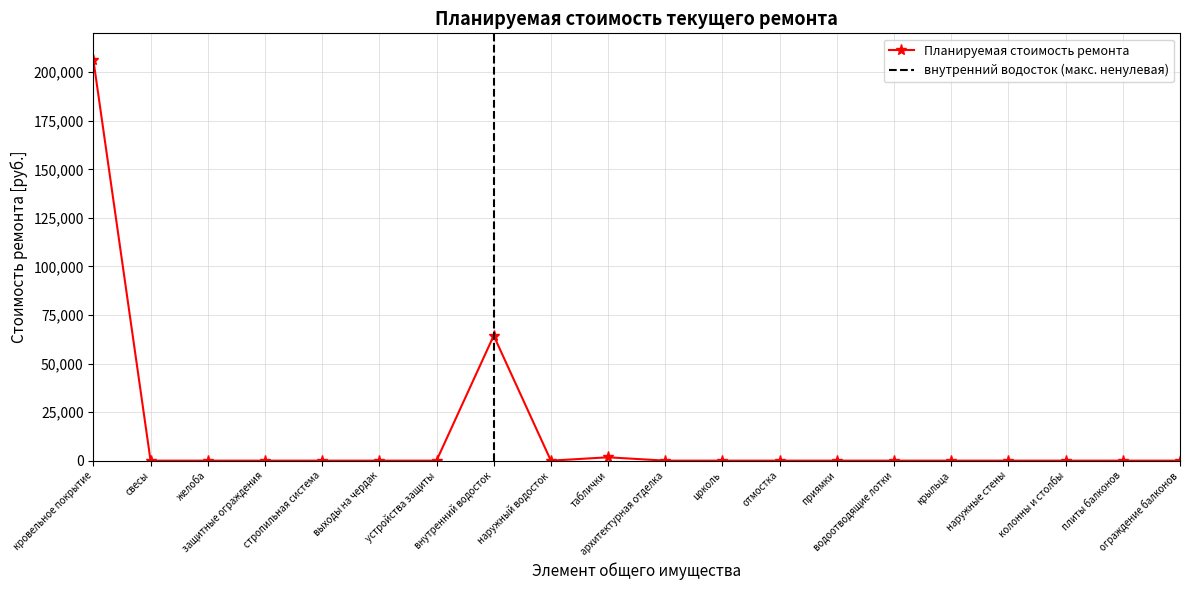

Is it true that the value at цоколь is 116905.0?

False